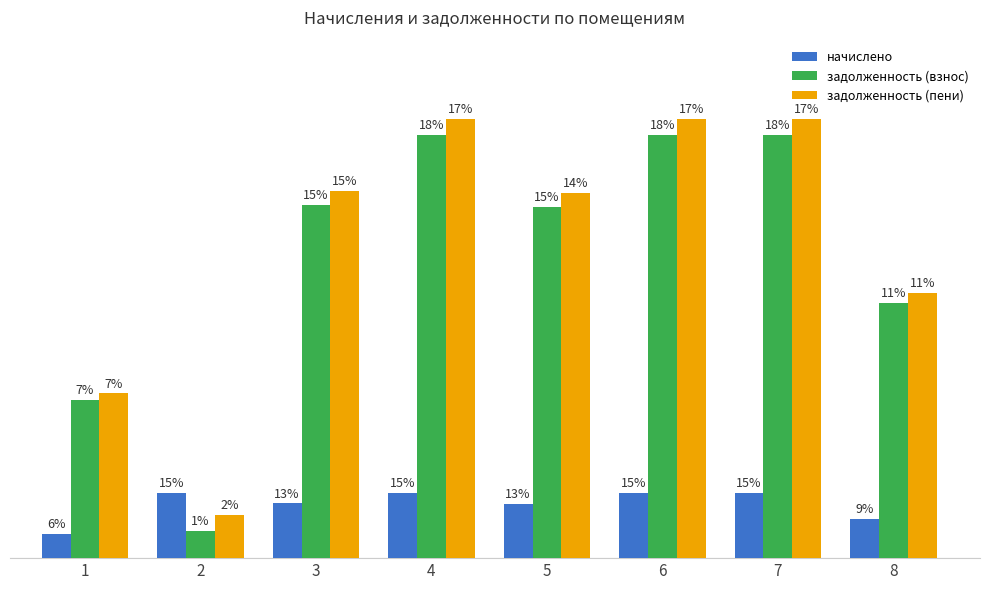

What are all the series names shown in the legend?

начислено, задолженность (взнос), задолженность (пени)